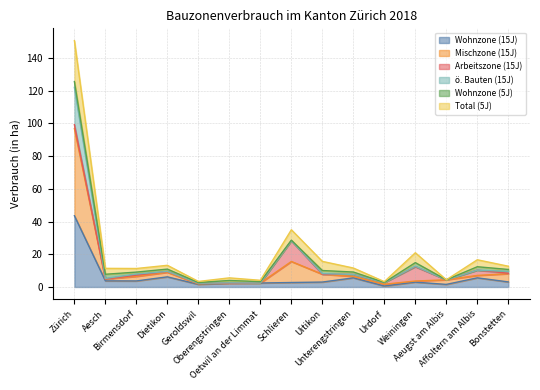

How many data points in Total (5J) are less than 11?

5